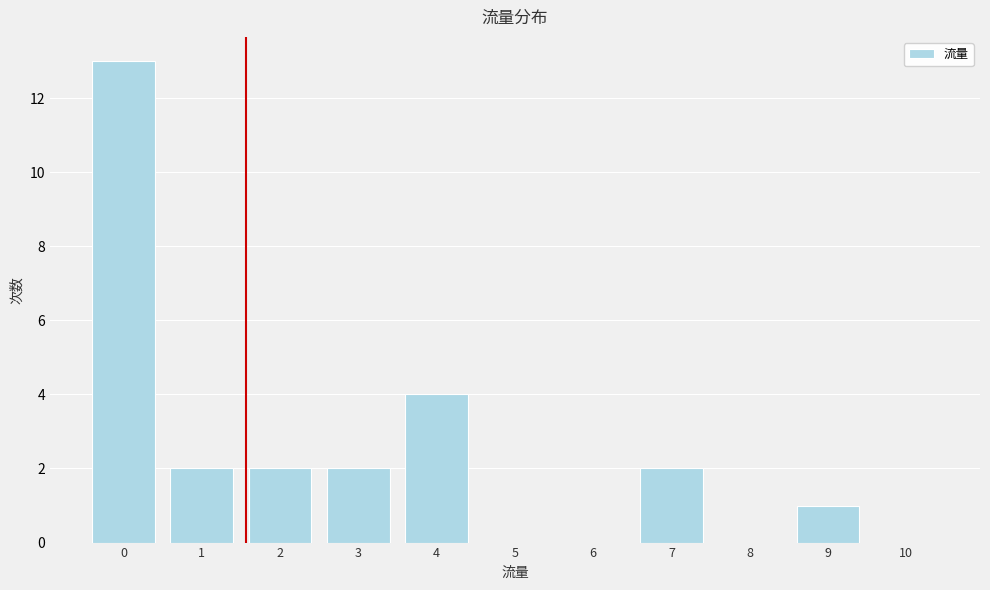

Reading left to right, what are all the values shown in this chart?

0=13	1=2	2=2	3=2	4=4	5=0	6=0	7=2	8=0	9=1	10=0